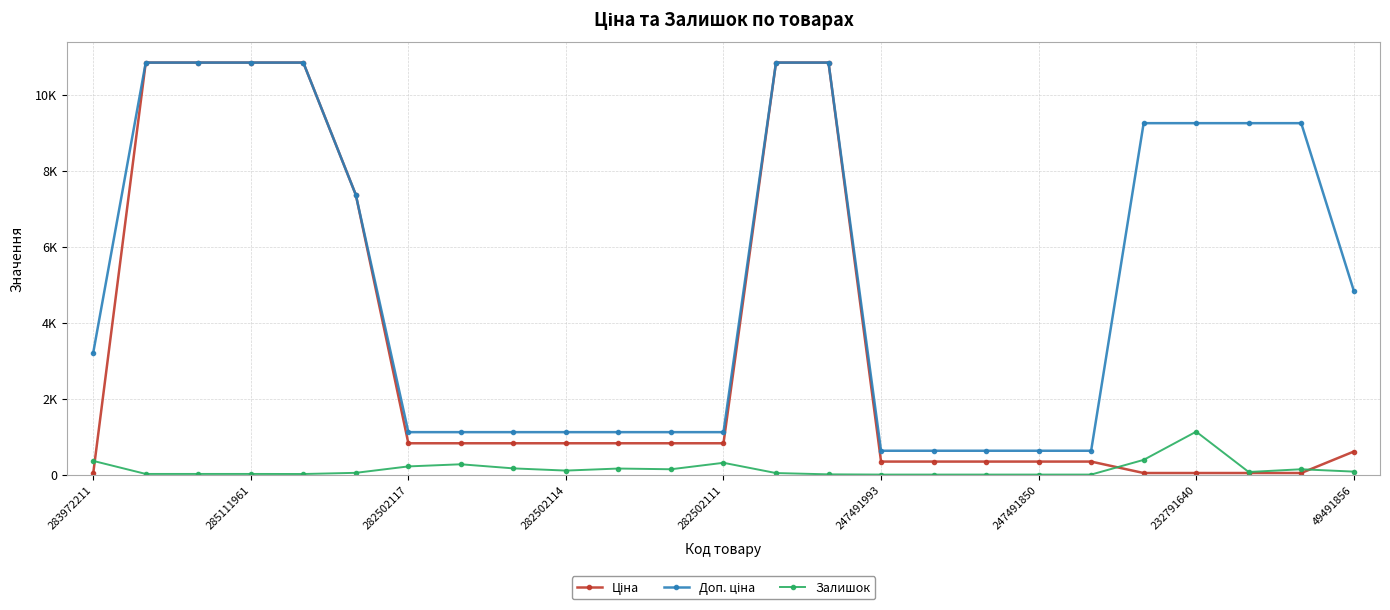

Is this an area chart (filled region under the line)?

No